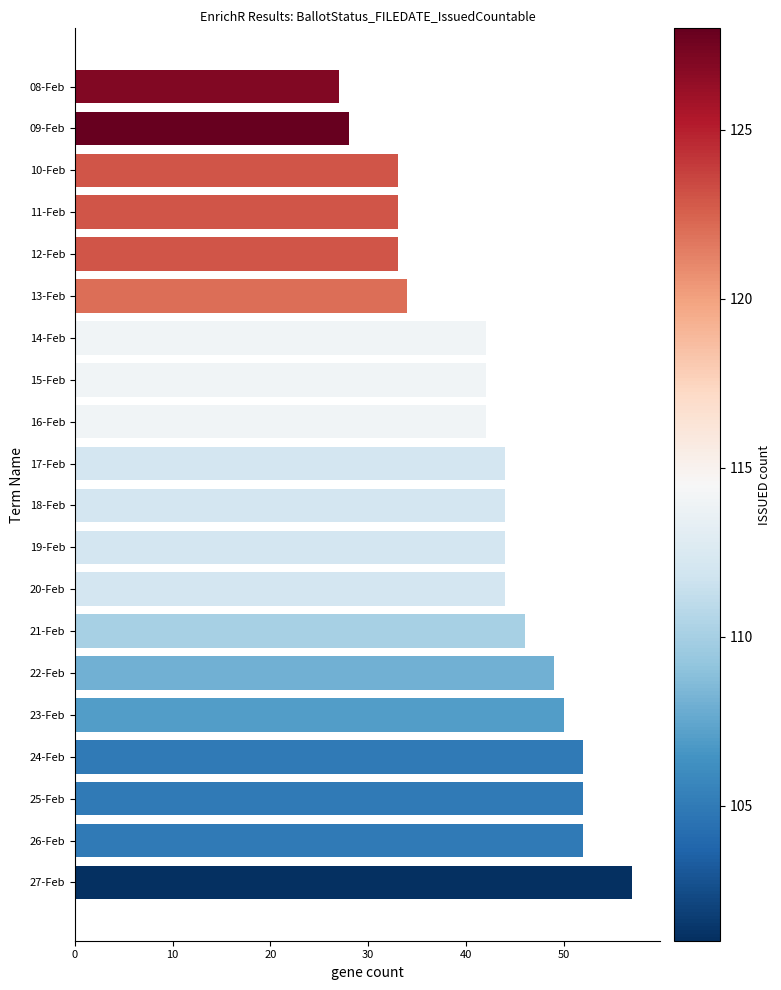

Read the value at 15-Feb.

42